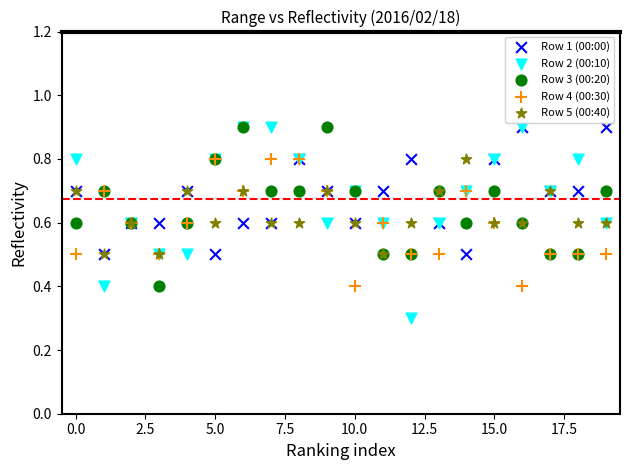

Which series has the largest Y range (max minus min)?

Row 2 (00:10)